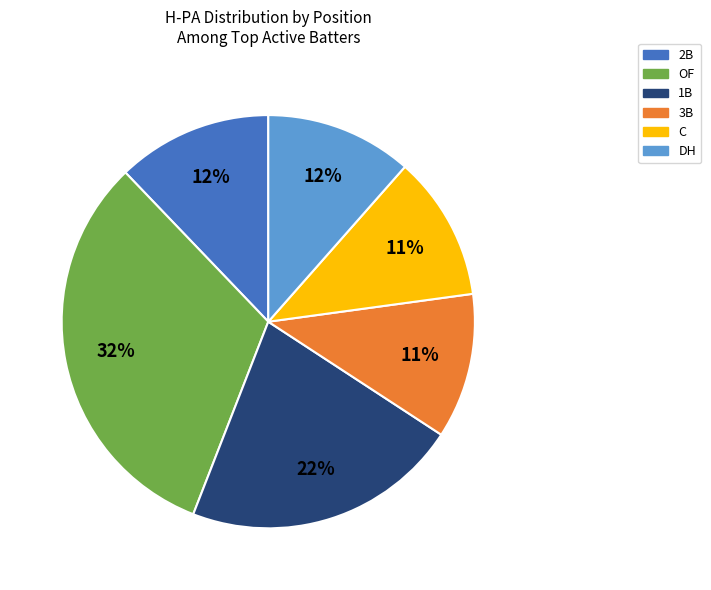

How many slices are in this pie chart?

6